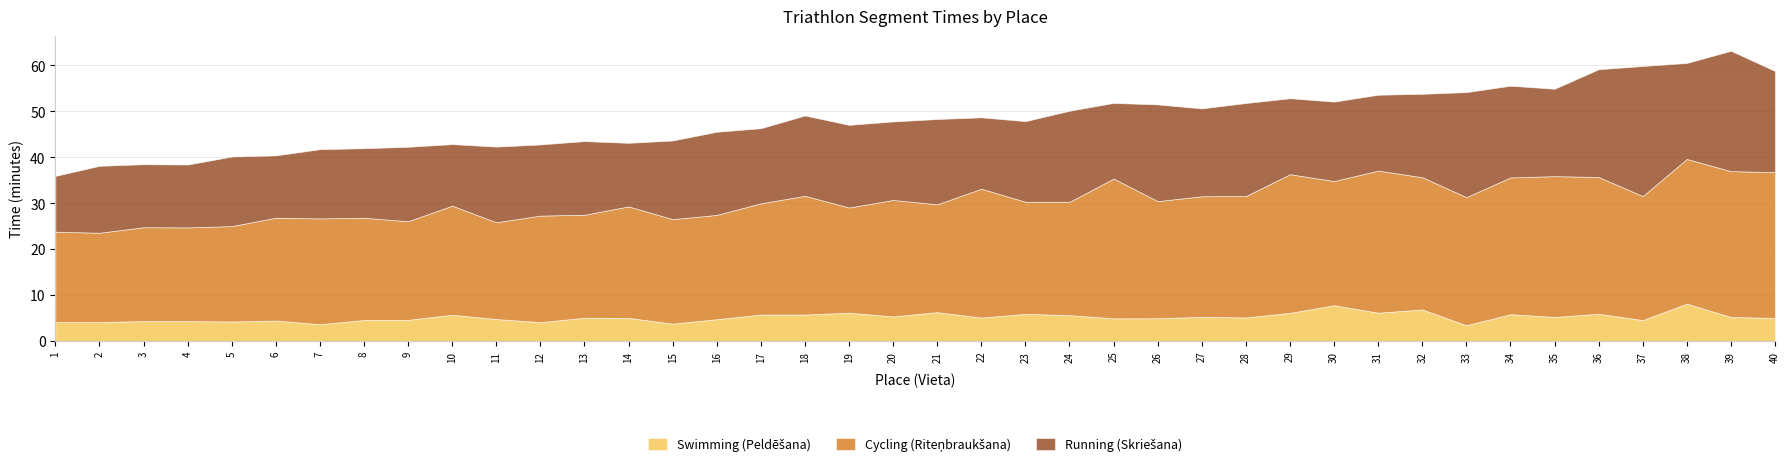

Where is the first local maximum for Swimming (Peldēšana)?

6